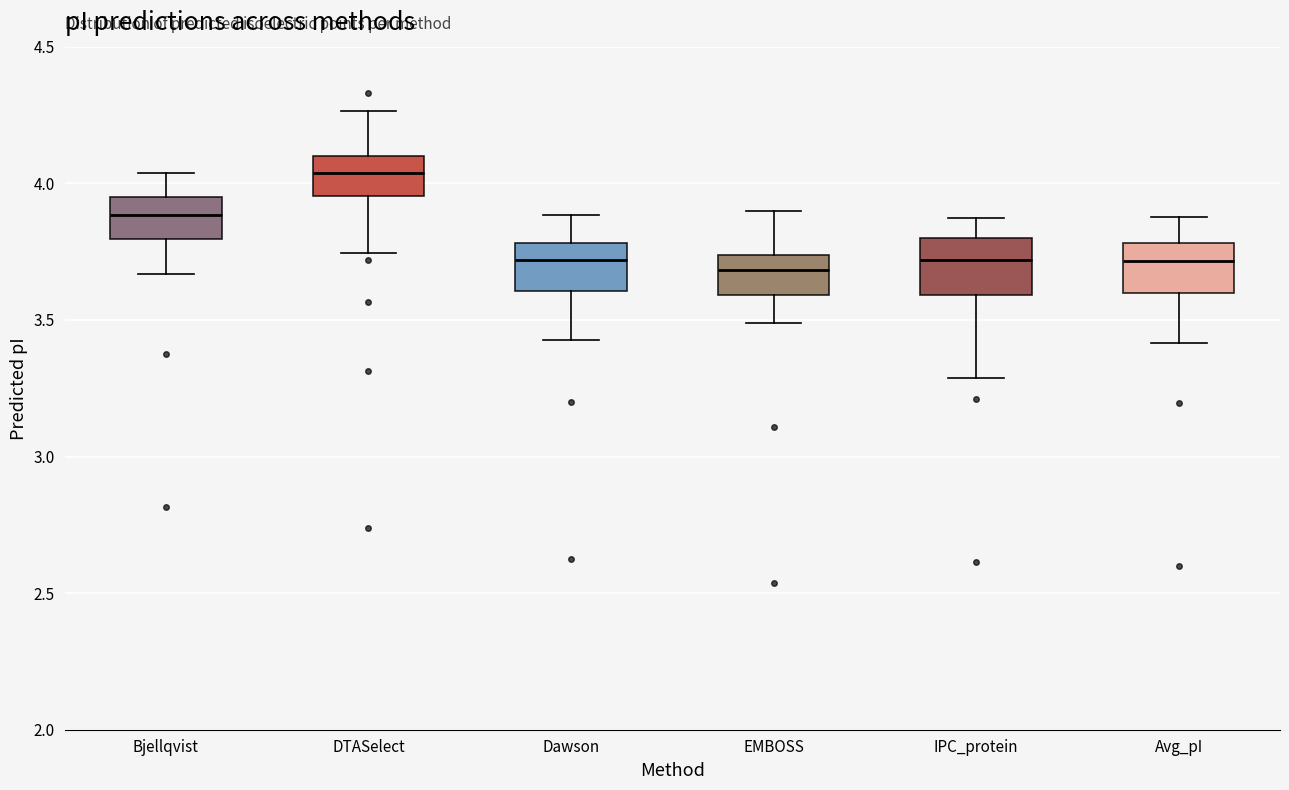

Where does the upper whisker of the box for Dawson end on the y-axis? The values are not printed on the chart, so give them approximately, as read against the axis.

3.90